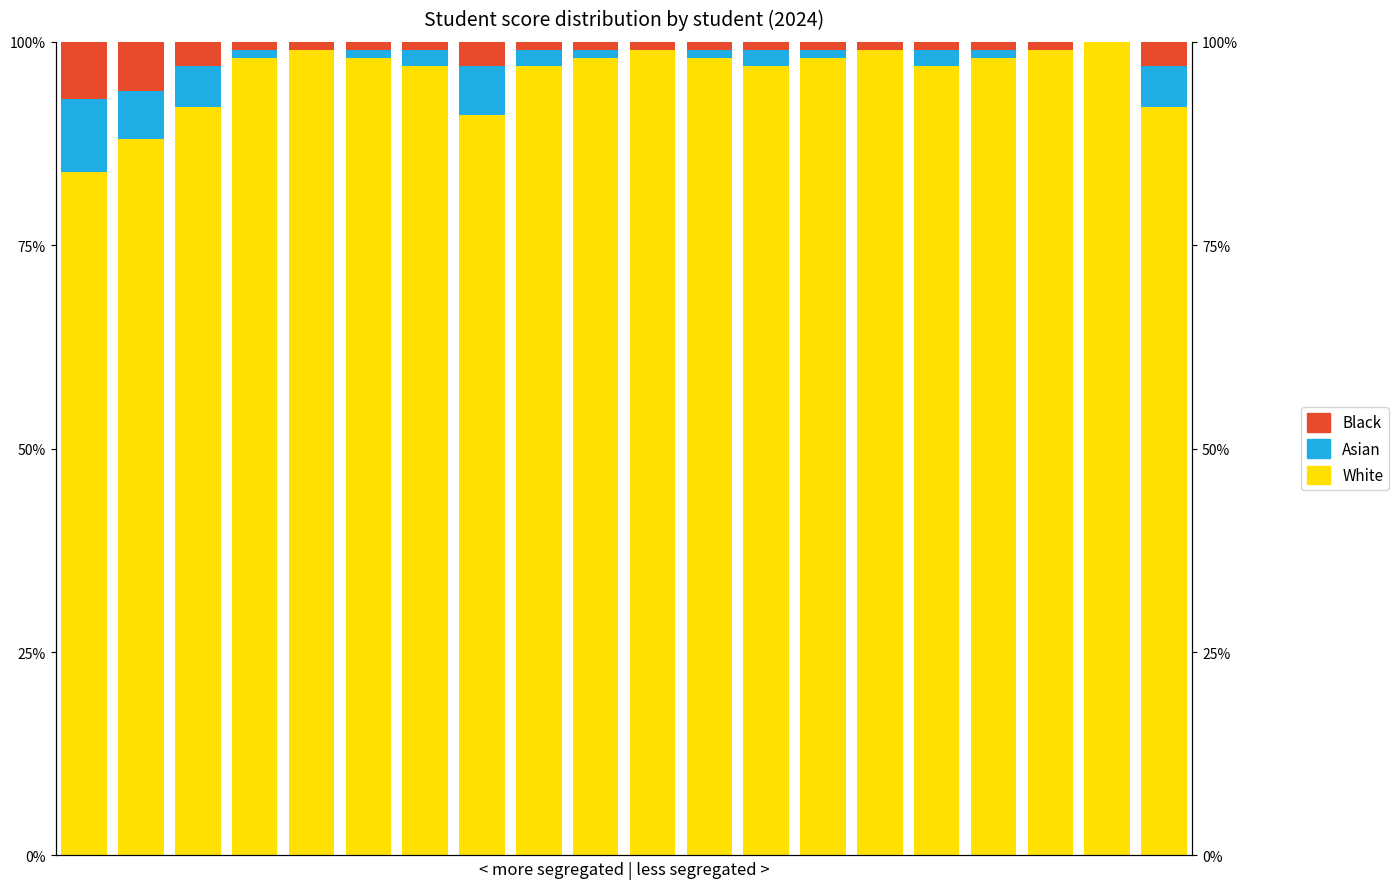

Reading left to right, list all the values displayed in this chart.

White: 84	88	92	98	99	98	97	91	97	98	99	98	97	98	99	97	98	99	100	92
Asian: 9	6	5	1	0	1	2	6	2	1	0	1	2	1	0	2	1	0	0	5
Black: 7	6	3	1	1	1	1	3	1	1	1	1	1	1	1	1	1	1	0	3